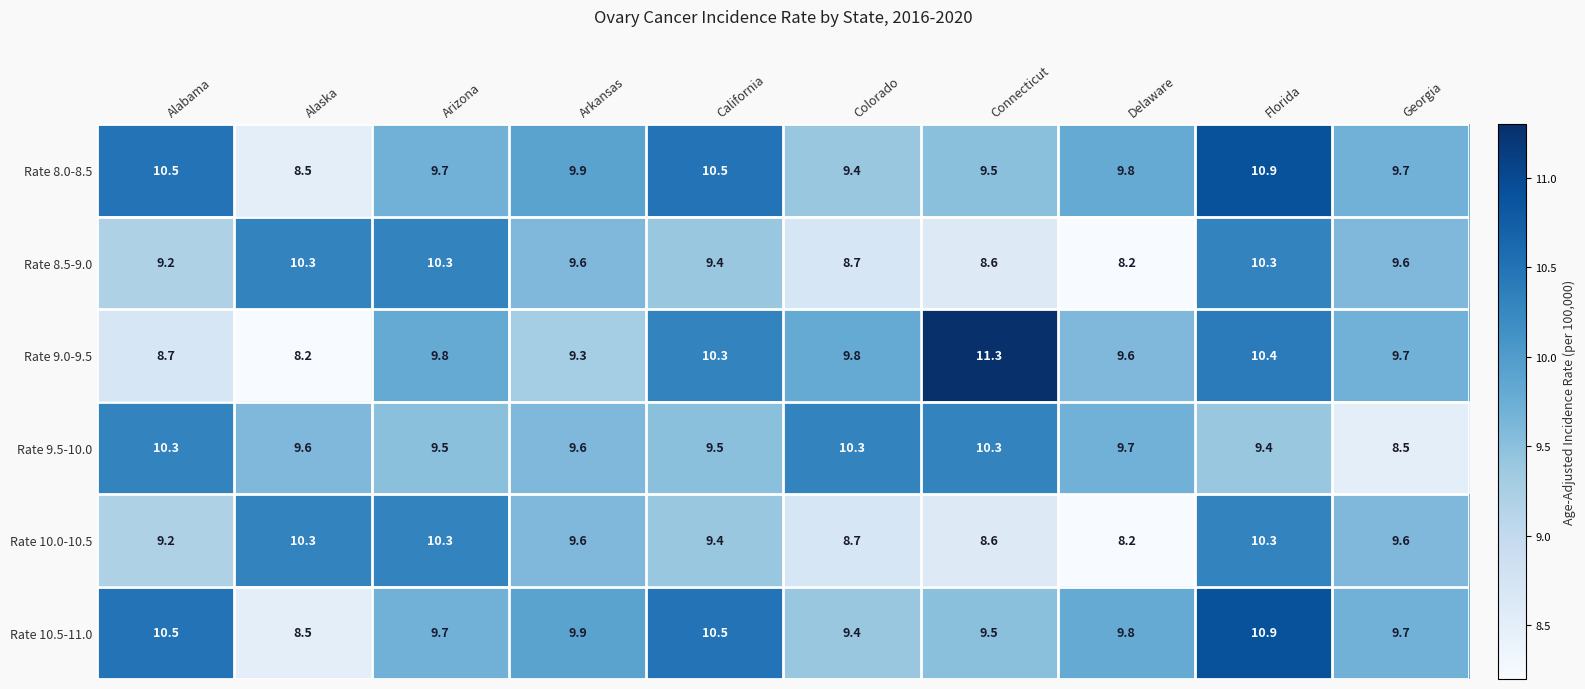

At which label is Rate 10.5-11.0 closest to 9?

Colorado